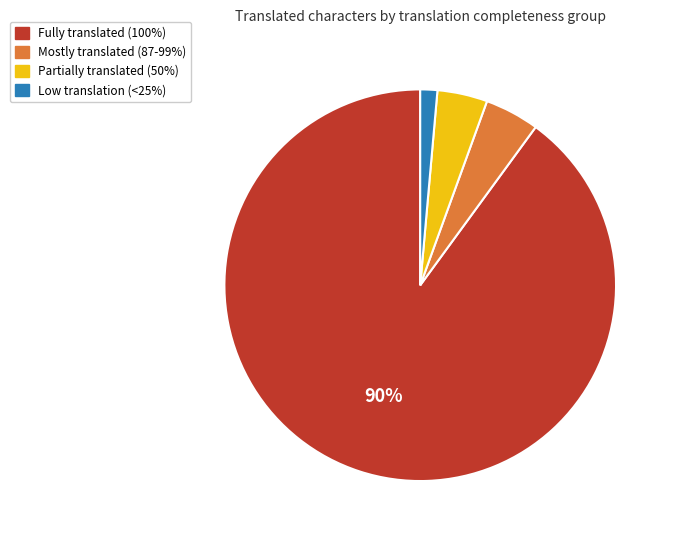

To the nearest percent, what is the average slice percentage?

25%